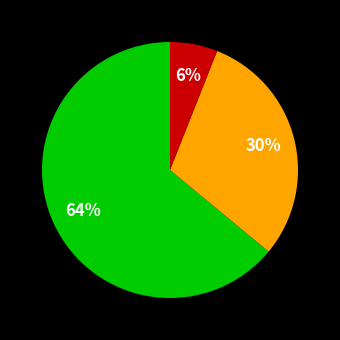

Is there a majority slice in this chart?

Yes